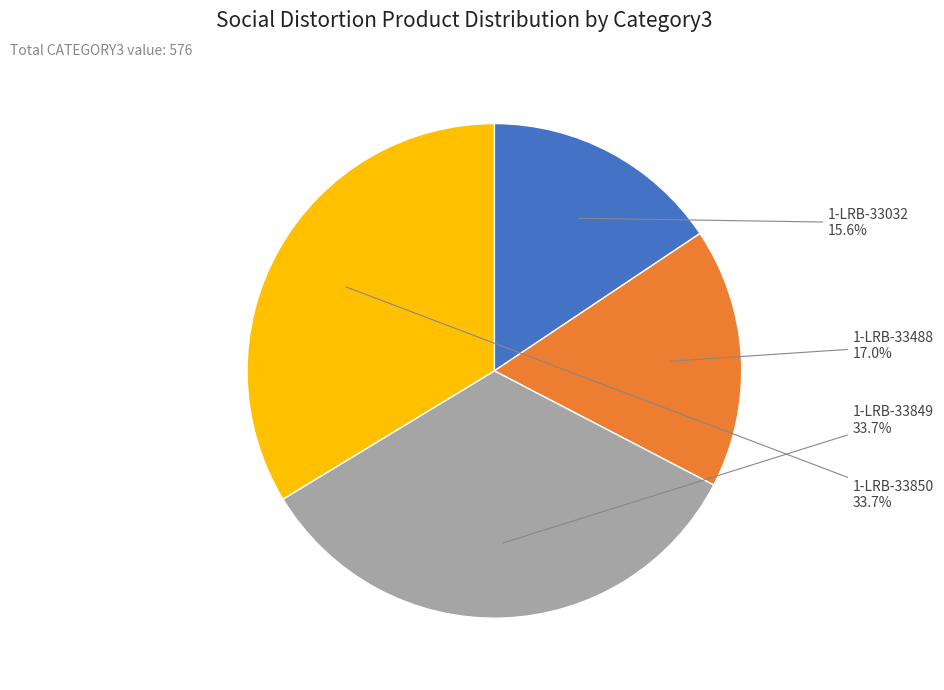

Is there a majority slice in this chart?

No